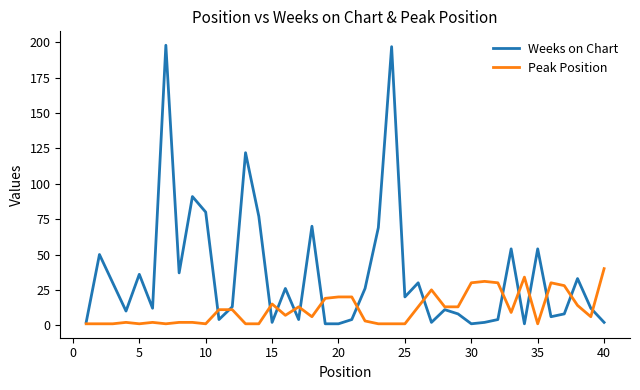

Rank the series by their average value, from highest to lowest.

Weeks on Chart, Peak Position